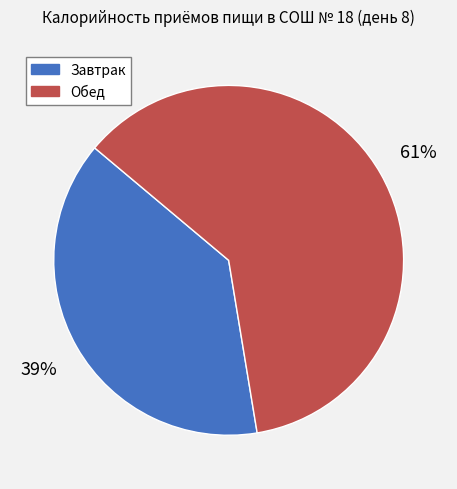

How many segments does this pie chart have?

2